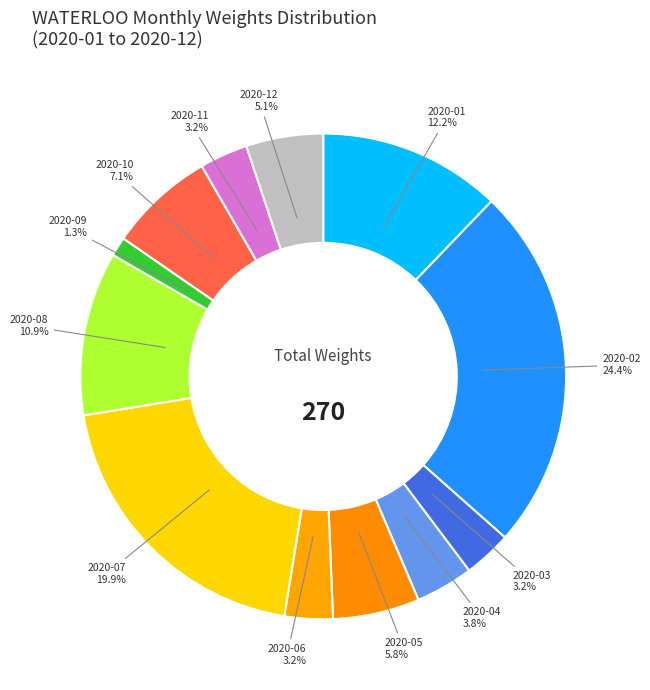

Is there a majority slice in this chart?

No